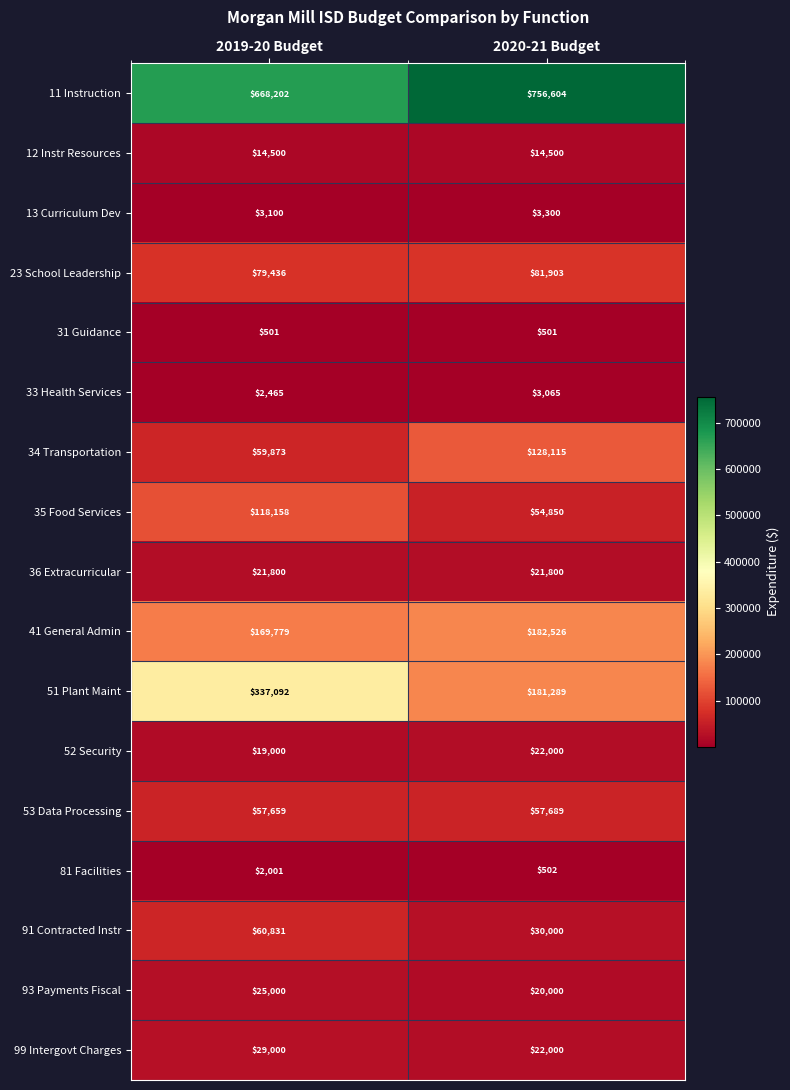

What is the total value across all series at 2020-21 Budget?

1580644